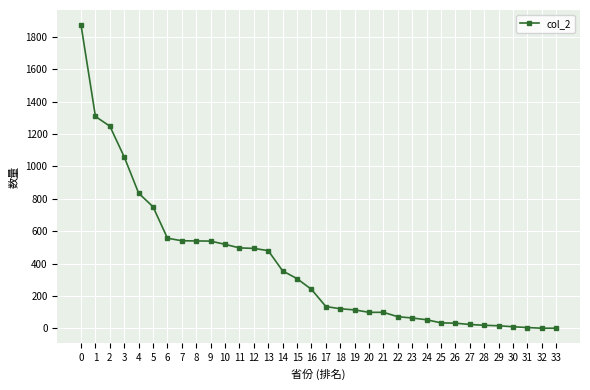

What is the maximum value shown in the chart?

1873